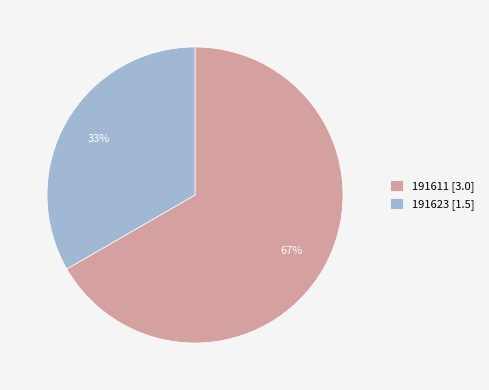

Combined, do 191611 [3.0] and 191623 [1.5] account for over 50%?

Yes